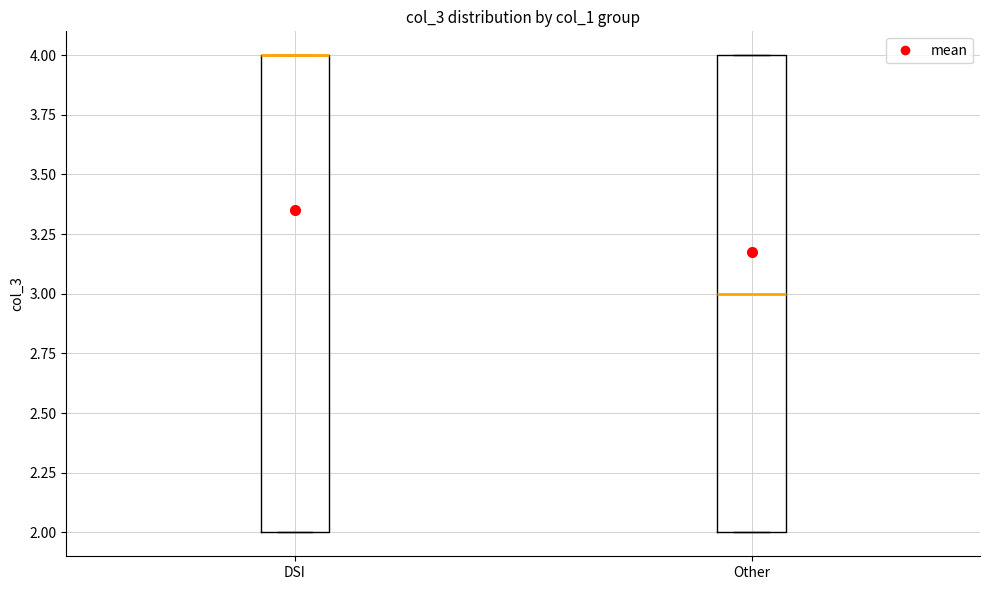

Where is the upper edge of the box for DSI on the y-axis? The values are not printed on the chart, so give them approximately, as read against the axis.

4